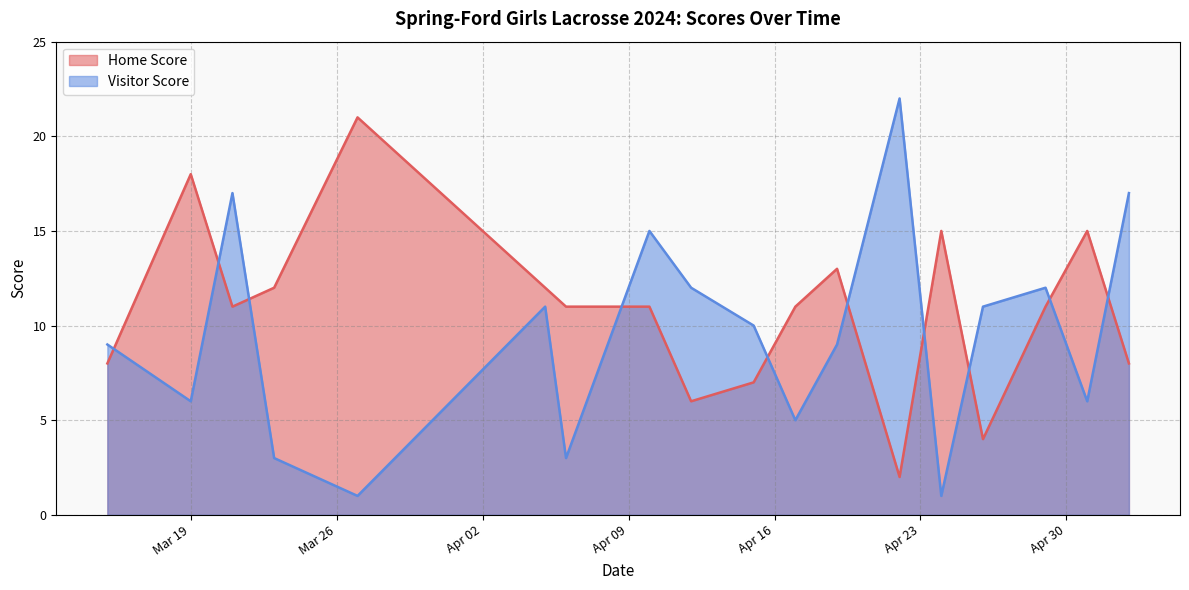

The value of Visitor Score at 2024-04-10 is 15. True or false?

True